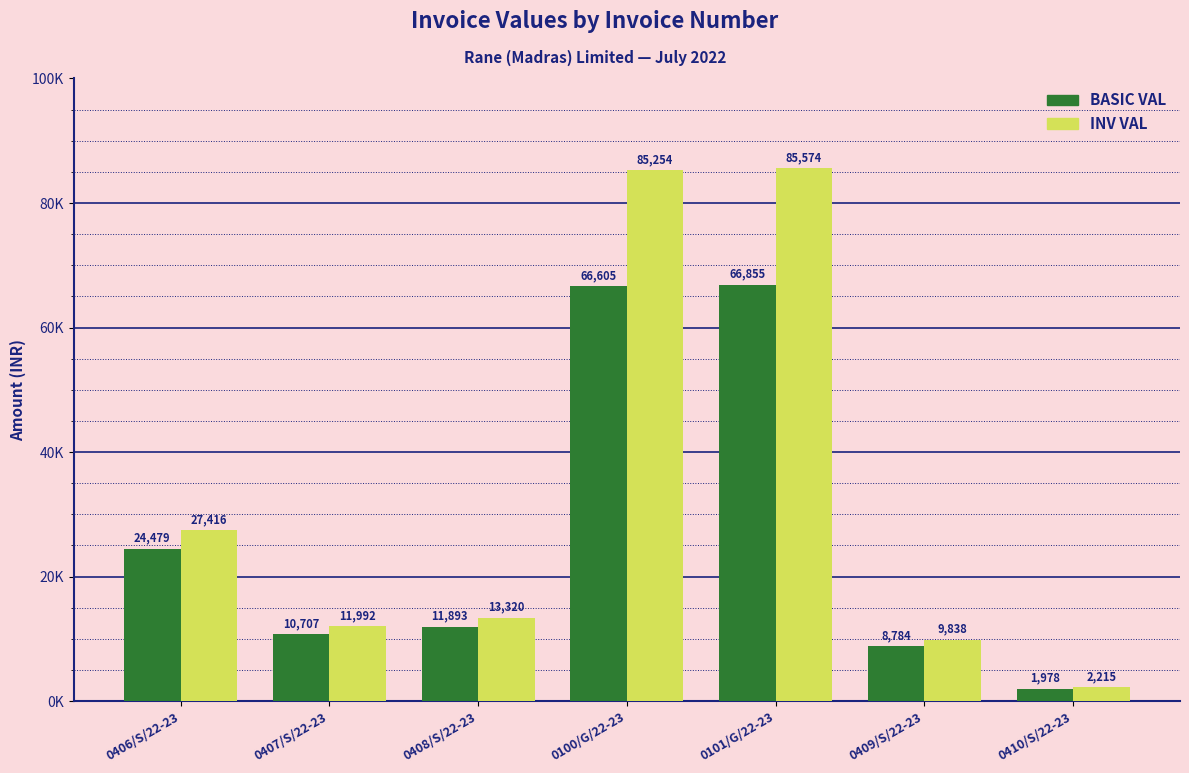

Which series has the largest total across all categories?

INV VAL